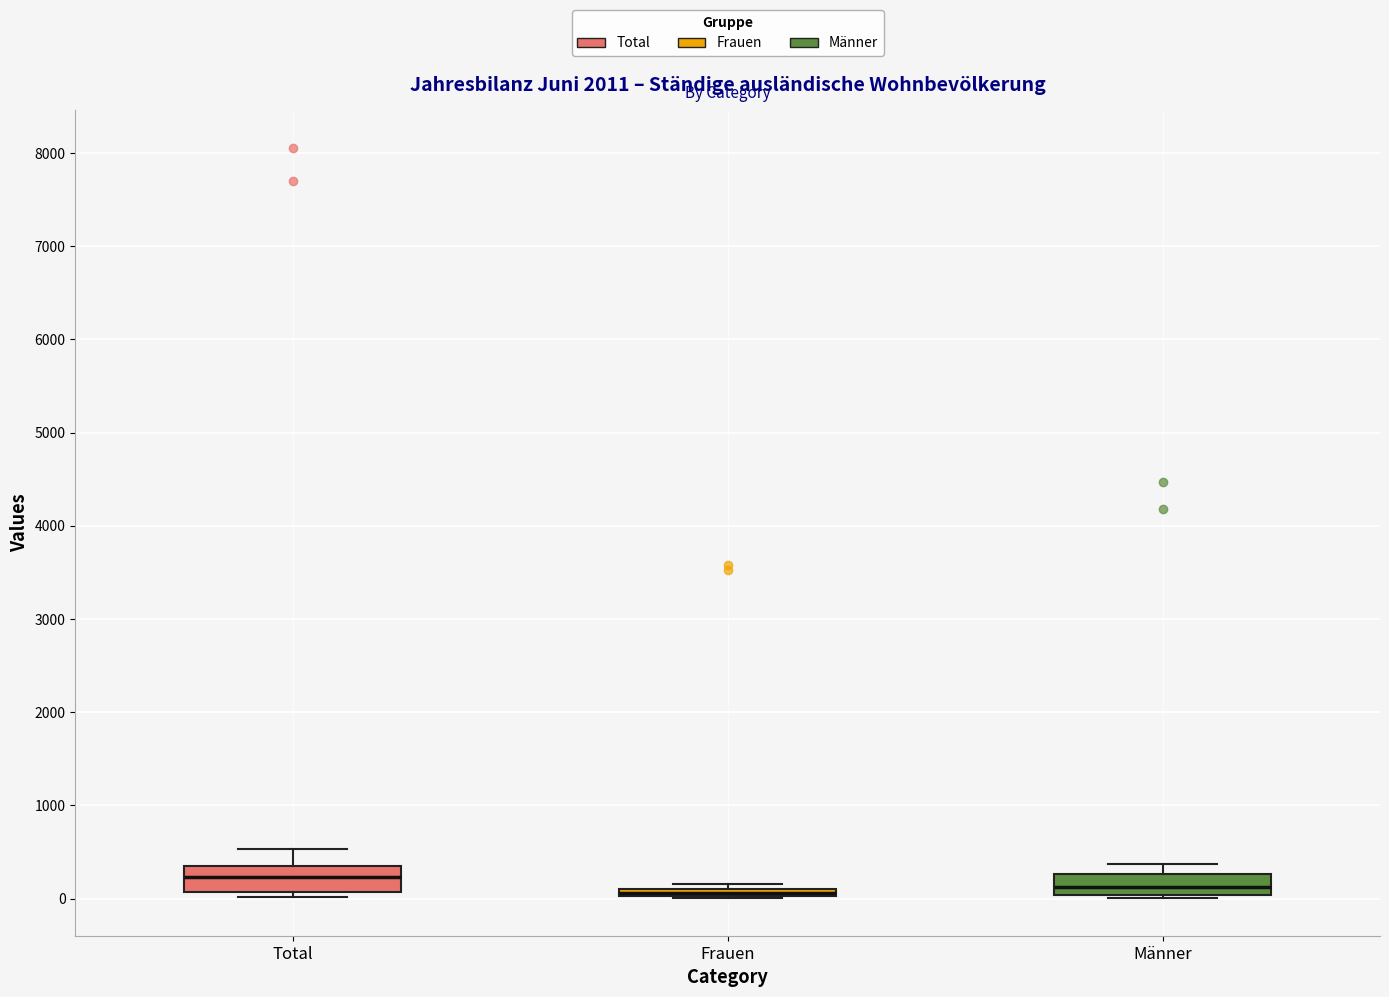

Where is the lower edge of the box for Männer on the y-axis? The values are not printed on the chart, so give them approximately, as read against the axis.

0